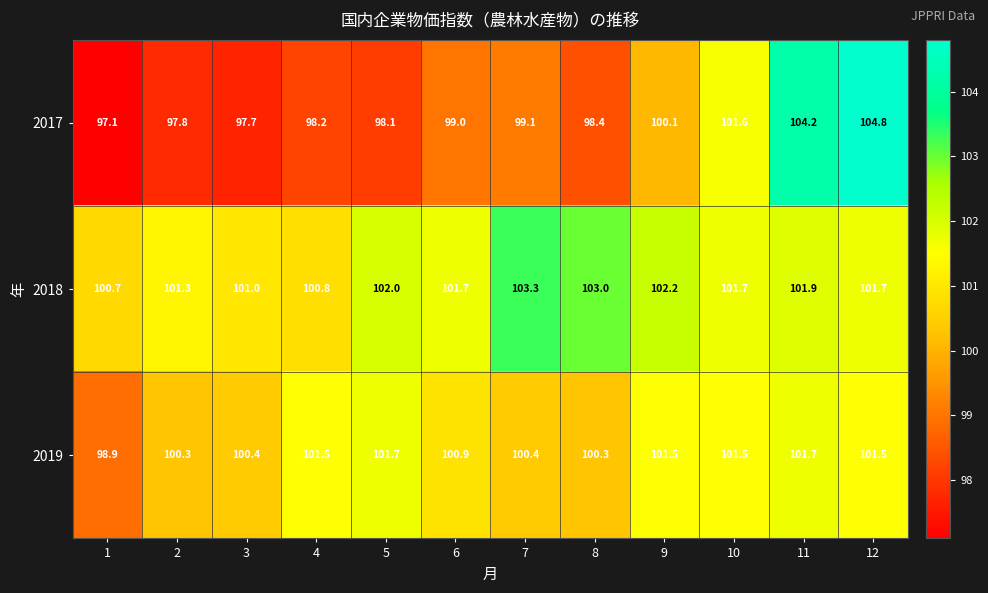

Which series has the largest range (max minus min)?

2017